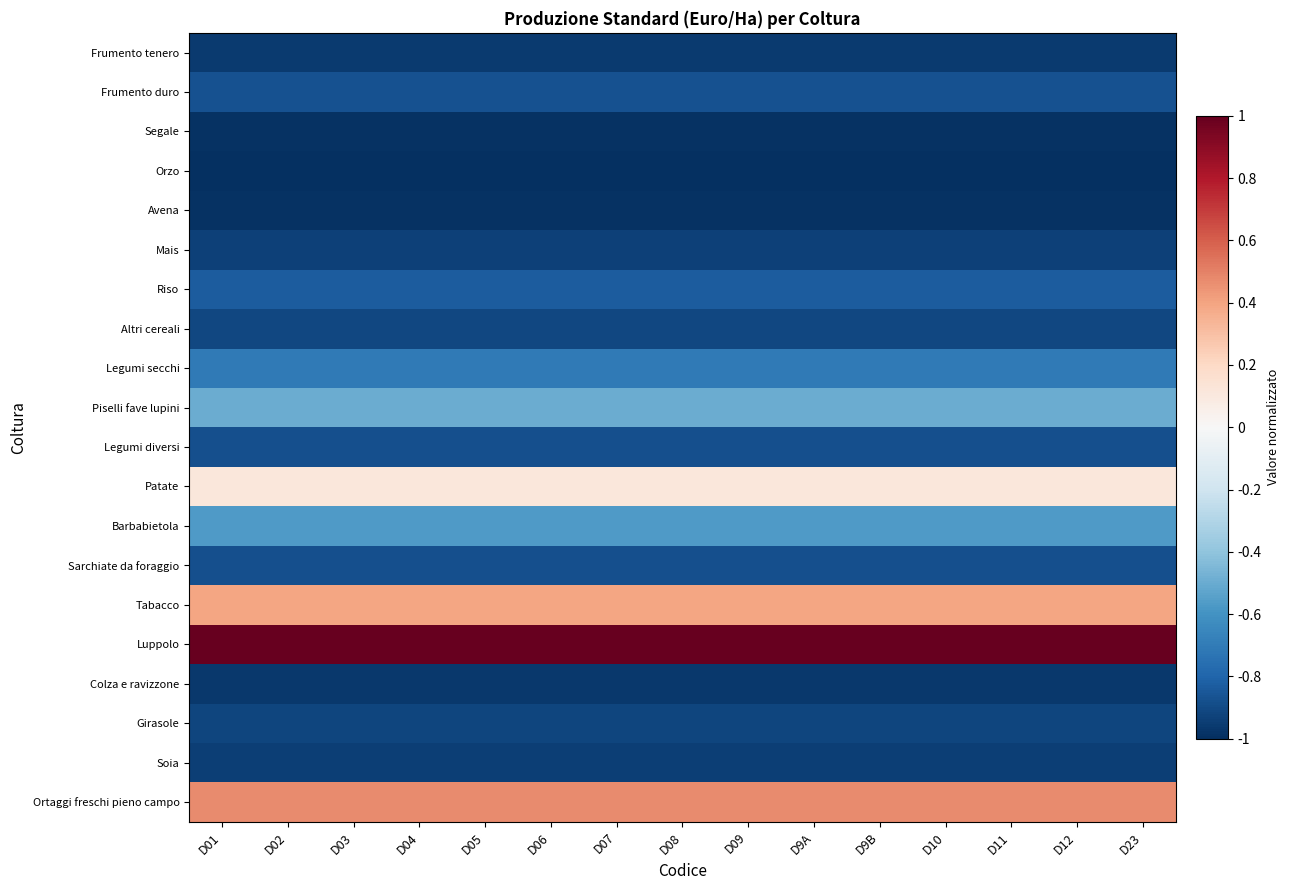

Reading left to right, list all the values displayed in this chart.

Frumento tenero: D01=-1.0	D02=-1.0	D03=-1.0	D04=-1.0	D05=-1.0	D06=-1.0	D07=-1.0	D08=-1.0	D09=-1.0	D9A=-1.0	D9B=-1.0	D10=-1.0	D11=-1.0	D12=-1.0	D23=-1.0
Frumento duro: D01=-0.9	D02=-0.9	D03=-0.9	D04=-0.9	D05=-0.9	D06=-0.9	D07=-0.9	D08=-0.9	D09=-0.9	D9A=-0.9	D9B=-0.9	D10=-0.9	D11=-0.9	D12=-0.9	D23=-0.9
Segale: D01=-1.0	D02=-1.0	D03=-1.0	D04=-1.0	D05=-1.0	D06=-1.0	D07=-1.0	D08=-1.0	D09=-1.0	D9A=-1.0	D9B=-1.0	D10=-1.0	D11=-1.0	D12=-1.0	D23=-1.0
Orzo: D01=-1.0	D02=-1.0	D03=-1.0	D04=-1.0	D05=-1.0	D06=-1.0	D07=-1.0	D08=-1.0	D09=-1.0	D9A=-1.0	D9B=-1.0	D10=-1.0	D11=-1.0	D12=-1.0	D23=-1.0
Avena: D01=-1.0	D02=-1.0	D03=-1.0	D04=-1.0	D05=-1.0	D06=-1.0	D07=-1.0	D08=-1.0	D09=-1.0	D9A=-1.0	D9B=-1.0	D10=-1.0	D11=-1.0	D12=-1.0	D23=-1.0
Mais: D01=-0.9	D02=-0.9	D03=-0.9	D04=-0.9	D05=-0.9	D06=-0.9	D07=-0.9	D08=-0.9	D09=-0.9	D9A=-0.9	D9B=-0.9	D10=-0.9	D11=-0.9	D12=-0.9	D23=-0.9
Riso: D01=-0.8	D02=-0.8	D03=-0.8	D04=-0.8	D05=-0.8	D06=-0.8	D07=-0.8	D08=-0.8	D09=-0.8	D9A=-0.8	D9B=-0.8	D10=-0.8	D11=-0.8	D12=-0.8	D23=-0.8
Altri cereali: D01=-0.9	D02=-0.9	D03=-0.9	D04=-0.9	D05=-0.9	D06=-0.9	D07=-0.9	D08=-0.9	D09=-0.9	D9A=-0.9	D9B=-0.9	D10=-0.9	D11=-0.9	D12=-0.9	D23=-0.9
Legumi secchi: D01=-0.7	D02=-0.7	D03=-0.7	D04=-0.7	D05=-0.7	D06=-0.7	D07=-0.7	D08=-0.7	D09=-0.7	D9A=-0.7	D9B=-0.7	D10=-0.7	D11=-0.7	D12=-0.7	D23=-0.7
Piselli fave lupini: D01=-0.5	D02=-0.5	D03=-0.5	D04=-0.5	D05=-0.5	D06=-0.5	D07=-0.5	D08=-0.5	D09=-0.5	D9A=-0.5	D9B=-0.5	D10=-0.5	D11=-0.5	D12=-0.5	D23=-0.5
Legumi diversi: D01=-0.9	D02=-0.9	D03=-0.9	D04=-0.9	D05=-0.9	D06=-0.9	D07=-0.9	D08=-0.9	D09=-0.9	D9A=-0.9	D9B=-0.9	D10=-0.9	D11=-0.9	D12=-0.9	D23=-0.9
Patate: D01=0.1	D02=0.1	D03=0.1	D04=0.1	D05=0.1	D06=0.1	D07=0.1	D08=0.1	D09=0.1	D9A=0.1	D9B=0.1	D10=0.1	D11=0.1	D12=0.1	D23=0.1
Barbabietola: D01=-0.6	D02=-0.6	D03=-0.6	D04=-0.6	D05=-0.6	D06=-0.6	D07=-0.6	D08=-0.6	D09=-0.6	D9A=-0.6	D9B=-0.6	D10=-0.6	D11=-0.6	D12=-0.6	D23=-0.6
Sarchiate da foraggio: D01=-0.9	D02=-0.9	D03=-0.9	D04=-0.9	D05=-0.9	D06=-0.9	D07=-0.9	D08=-0.9	D09=-0.9	D9A=-0.9	D9B=-0.9	D10=-0.9	D11=-0.9	D12=-0.9	D23=-0.9
Tabacco: D01=0.4	D02=0.4	D03=0.4	D04=0.4	D05=0.4	D06=0.4	D07=0.4	D08=0.4	D09=0.4	D9A=0.4	D9B=0.4	D10=0.4	D11=0.4	D12=0.4	D23=0.4
Luppolo: D01=1.0	D02=1.0	D03=1.0	D04=1.0	D05=1.0	D06=1.0	D07=1.0	D08=1.0	D09=1.0	D9A=1.0	D9B=1.0	D10=1.0	D11=1.0	D12=1.0	D23=1.0
Colza e ravizzone: D01=-1.0	D02=-1.0	D03=-1.0	D04=-1.0	D05=-1.0	D06=-1.0	D07=-1.0	D08=-1.0	D09=-1.0	D9A=-1.0	D9B=-1.0	D10=-1.0	D11=-1.0	D12=-1.0	D23=-1.0
Girasole: D01=-0.9	D02=-0.9	D03=-0.9	D04=-0.9	D05=-0.9	D06=-0.9	D07=-0.9	D08=-0.9	D09=-0.9	D9A=-0.9	D9B=-0.9	D10=-0.9	D11=-0.9	D12=-0.9	D23=-0.9
Soia: D01=-0.9	D02=-0.9	D03=-0.9	D04=-0.9	D05=-0.9	D06=-0.9	D07=-0.9	D08=-0.9	D09=-0.9	D9A=-0.9	D9B=-0.9	D10=-0.9	D11=-0.9	D12=-0.9	D23=-0.9
Ortaggi freschi pieno campo: D01=0.5	D02=0.5	D03=0.5	D04=0.5	D05=0.5	D06=0.5	D07=0.5	D08=0.5	D09=0.5	D9A=0.5	D9B=0.5	D10=0.5	D11=0.5	D12=0.5	D23=0.5